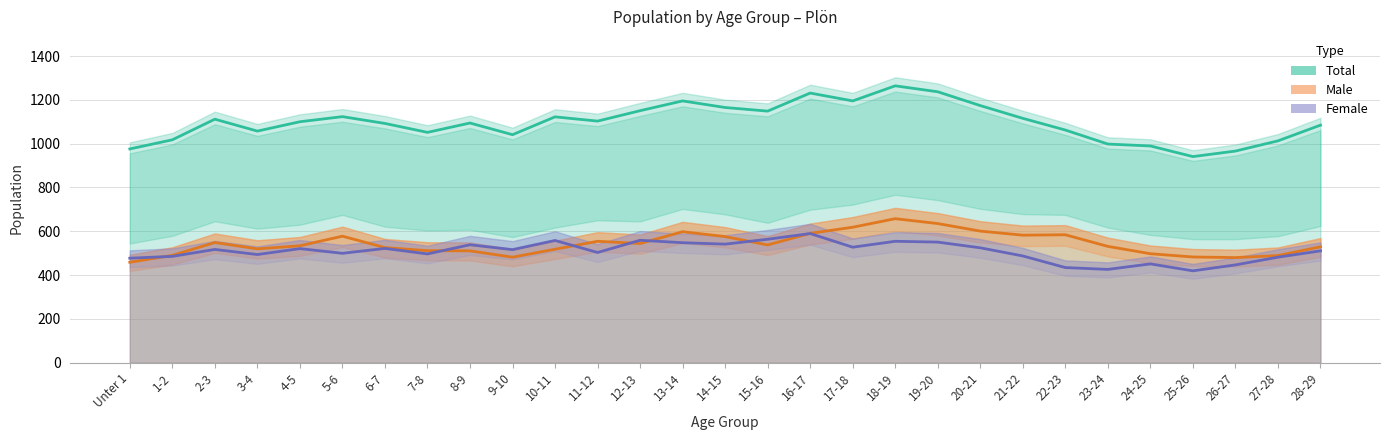

Reading right to left, transcribe all the data shown in this chart.

Total (Estimate): 1084.5	1012.7	966.1	940.9	989.4	998.1	1062.1	1115.5	1173.7	1236.8	1263.9	1195.0	1230.9	1148.5	1165.0	1195.0	1150.4	1102.9	1122.3	1040.8	1094.2	1051.5	1092.2	1123.3	1100.0	1057.3	1111.6	1017.5	975.8
Male (Partial Estimate): 529.2	489.2	479.9	482.7	497.6	531.0	584.0	582.2	600.8	635.2	657.5	618.5	590.6	537.5	575.7	598.0	544.1	554.3	518.0	481.7	510.6	511.5	525.5	577.5	533.8	519.9	548.7	490.1	458.5
Female (Forecast): 510.6	481.7	446.4	419.4	451.1	425.9	434.3	487.3	524.5	550.6	554.3	527.3	589.6	563.6	541.3	547.8	558.9	503.1	558.0	516.1	538.5	496.6	521.7	499.4	520.8	493.8	517.1	485.5	477.1